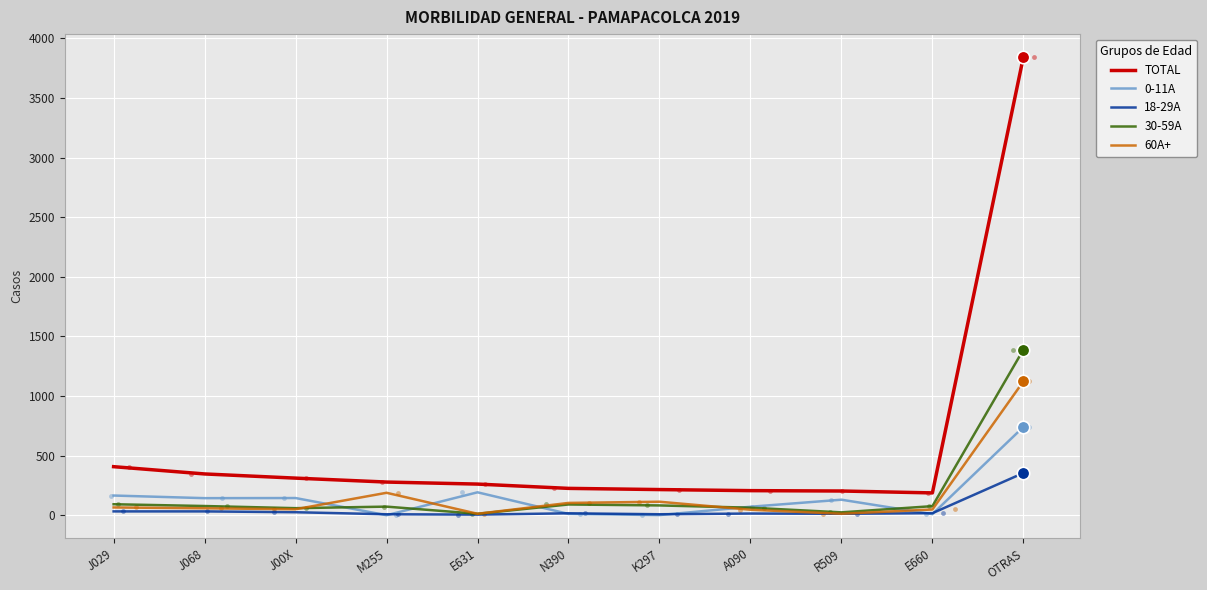

Which series has the largest Y range (max minus min)?

TOTAL